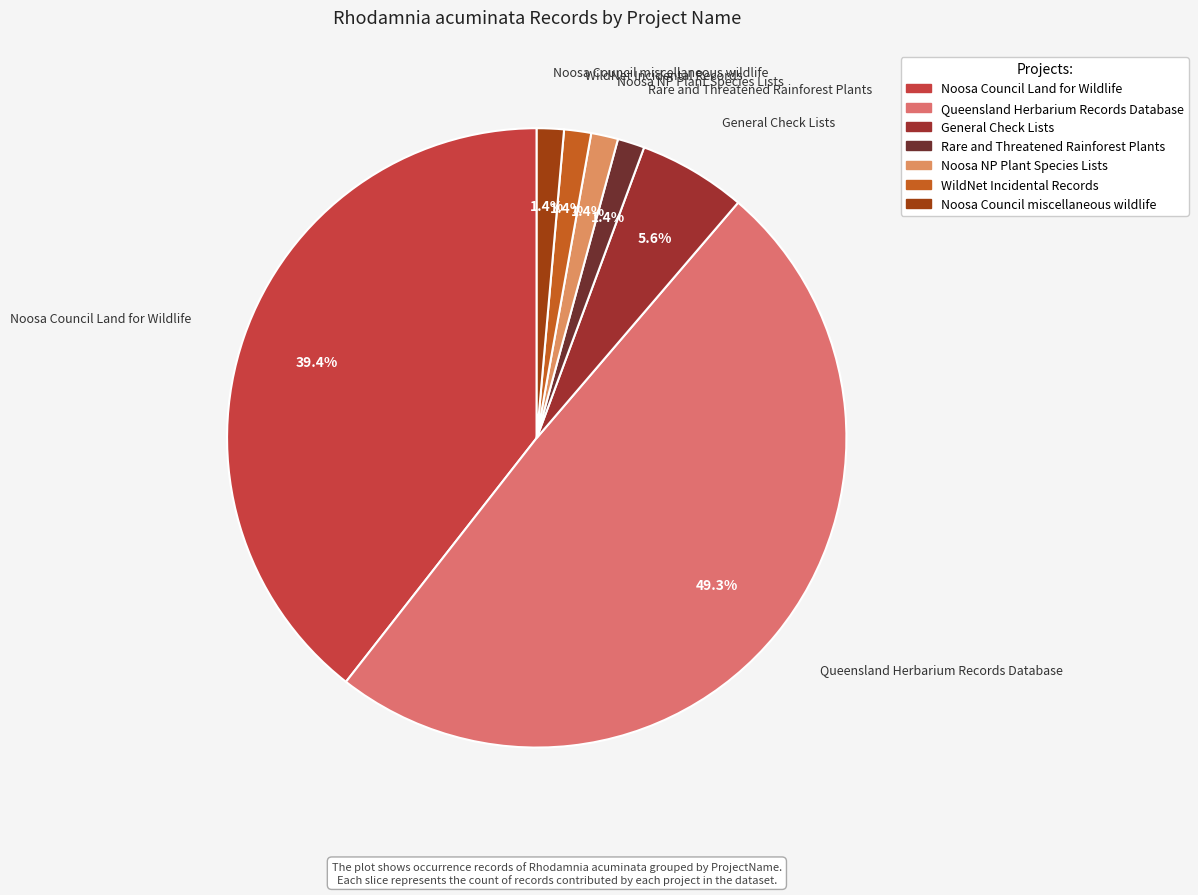

How many slices are in this pie chart?

7